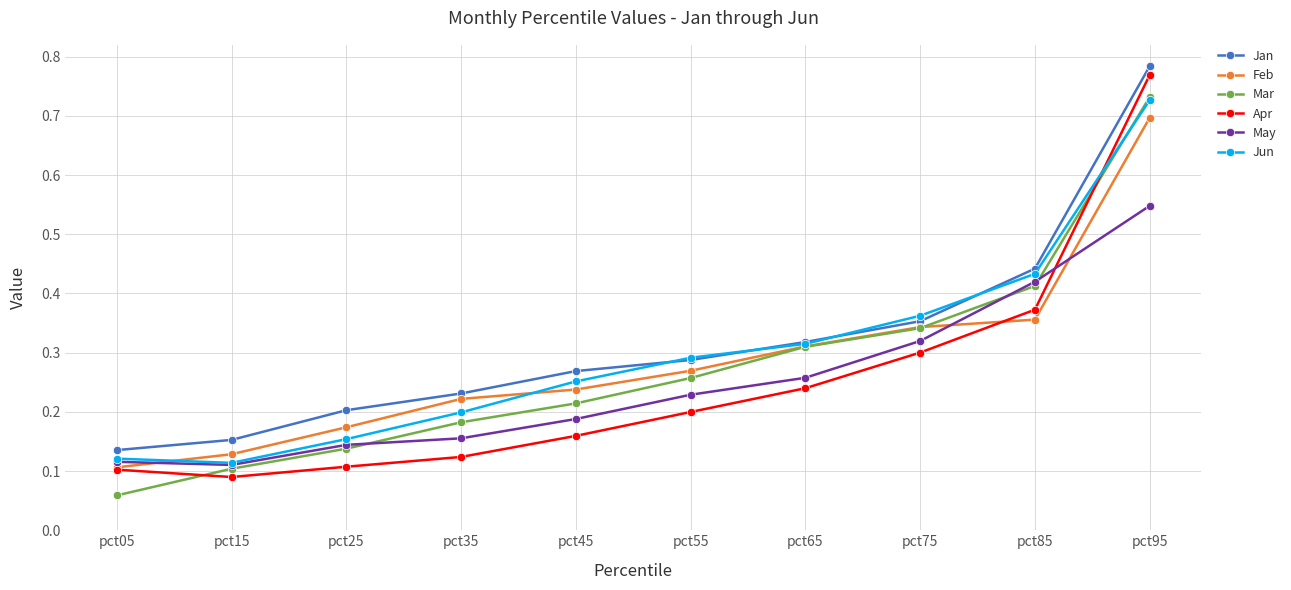

Between which two adjacent categories do Jun and Apr first intersect?

pct85 and pct95